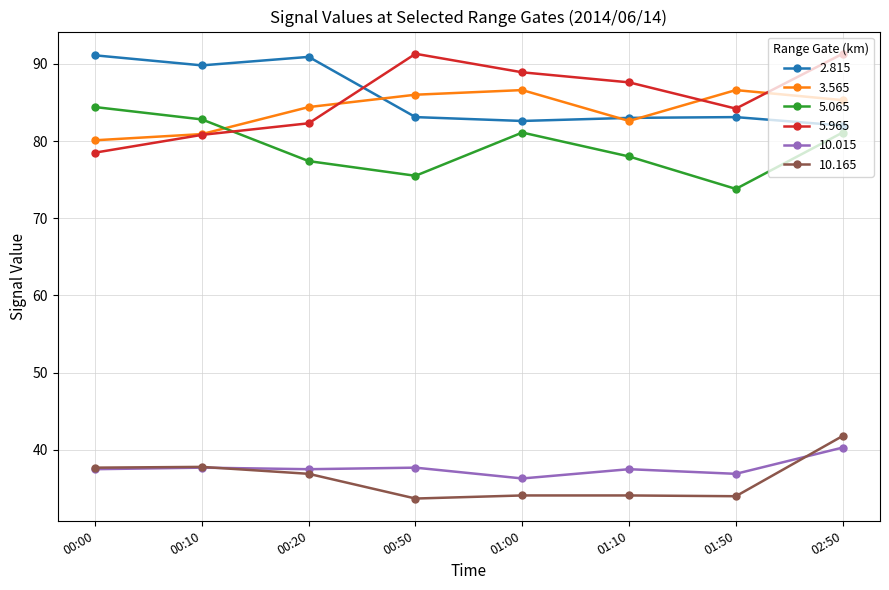

Does the chart have visible grid lines?

Yes